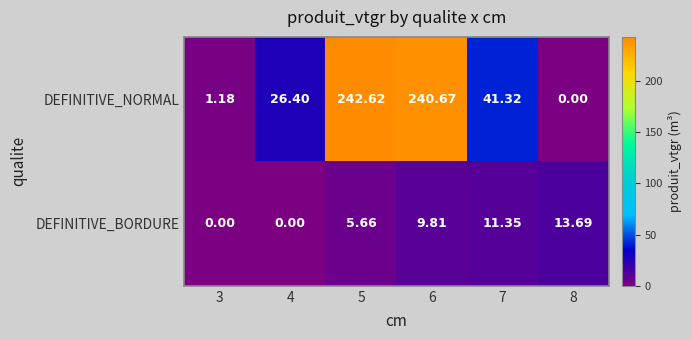

At 3, list the series in order from largest to smallest.

DEFINITIVE_NORMAL, DEFINITIVE_BORDURE